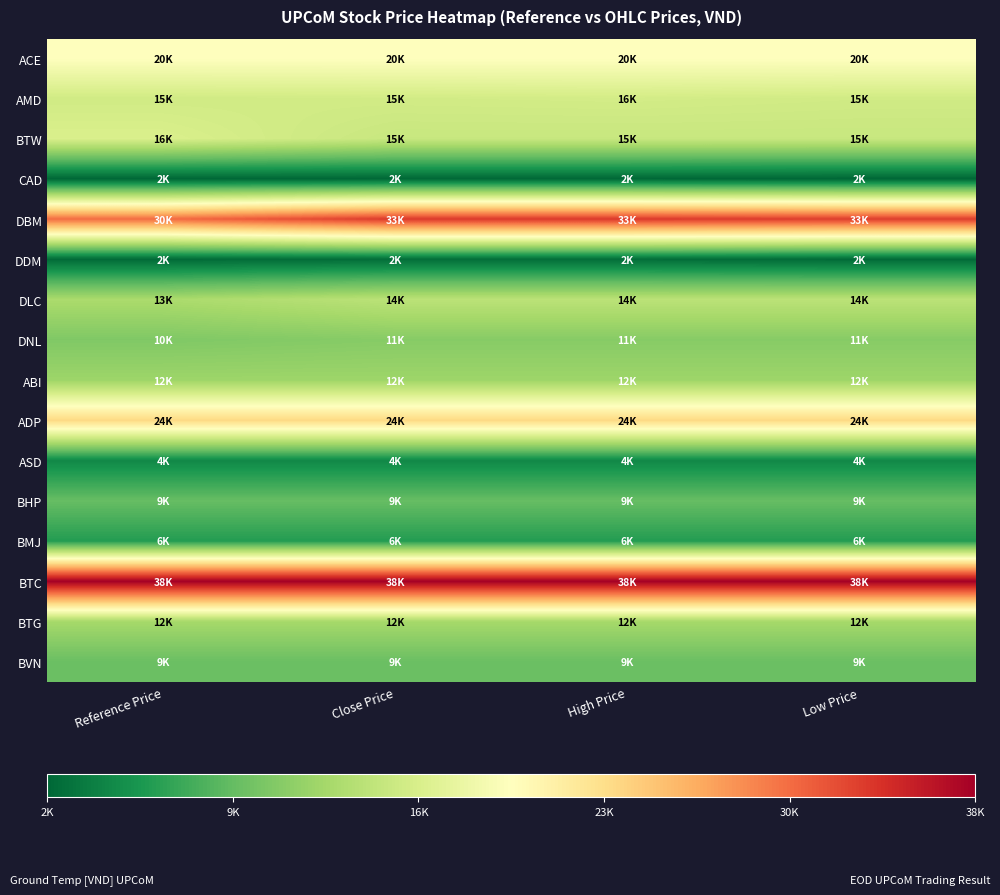

Reading right to left, what are all the values shown in this chart?

ACE: Low Price=20000	High Price=20000	Close Price=20000	Reference Price=20000
AMD: Low Price=15800	High Price=16000	Close Price=15900	Reference Price=15800
BTW: Low Price=15200	High Price=15200	Close Price=15200	Reference Price=16500
CAD: Low Price=2000	High Price=2100	Close Price=2100	Reference Price=2000
DBM: Low Price=33500	High Price=33800	Close Price=33800	Reference Price=30800
DDM: Low Price=2300	High Price=2500	Close Price=2500	Reference Price=2300
DLC: Low Price=14300	High Price=14300	Close Price=14300	Reference Price=13200
DNL: Low Price=11100	High Price=11100	Close Price=11100	Reference Price=10700
ABI: Low Price=12400	High Price=12400	Close Price=12400	Reference Price=12400
ADP: Low Price=24100	High Price=24100	Close Price=24100	Reference Price=24100
ASD: Low Price=4500	High Price=4500	Close Price=4500	Reference Price=4500
BHP: Low Price=9300	High Price=9300	Close Price=9300	Reference Price=9300
BMJ: Low Price=6100	High Price=6100	Close Price=6100	Reference Price=6100
BTC: Low Price=38000	High Price=38000	Close Price=38000	Reference Price=38000
BTG: Low Price=12900	High Price=12900	Close Price=12900	Reference Price=12900
BVN: Low Price=9500	High Price=9500	Close Price=9500	Reference Price=9500